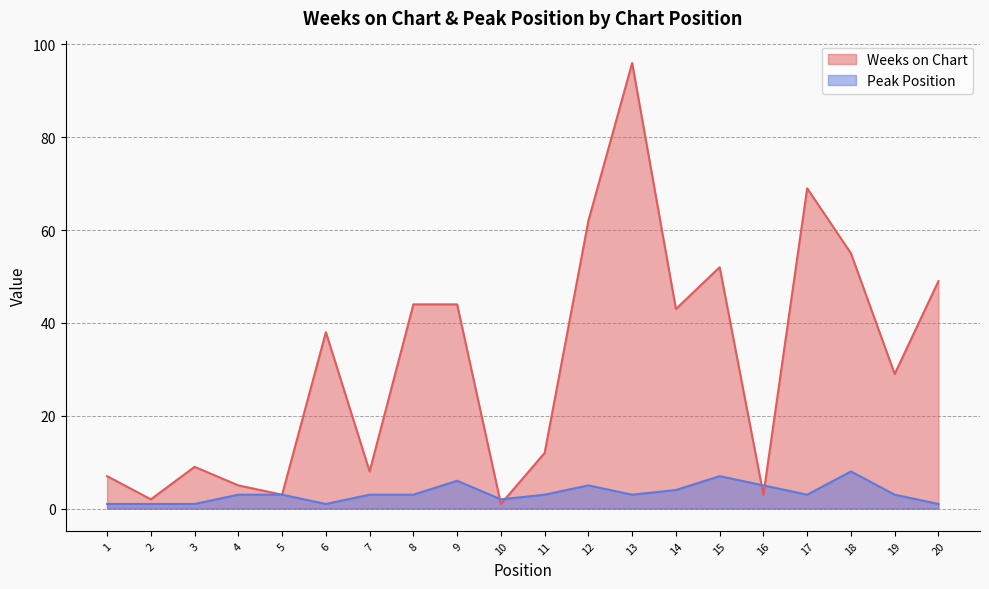

Where is the first local maximum for Weeks on Chart?

3